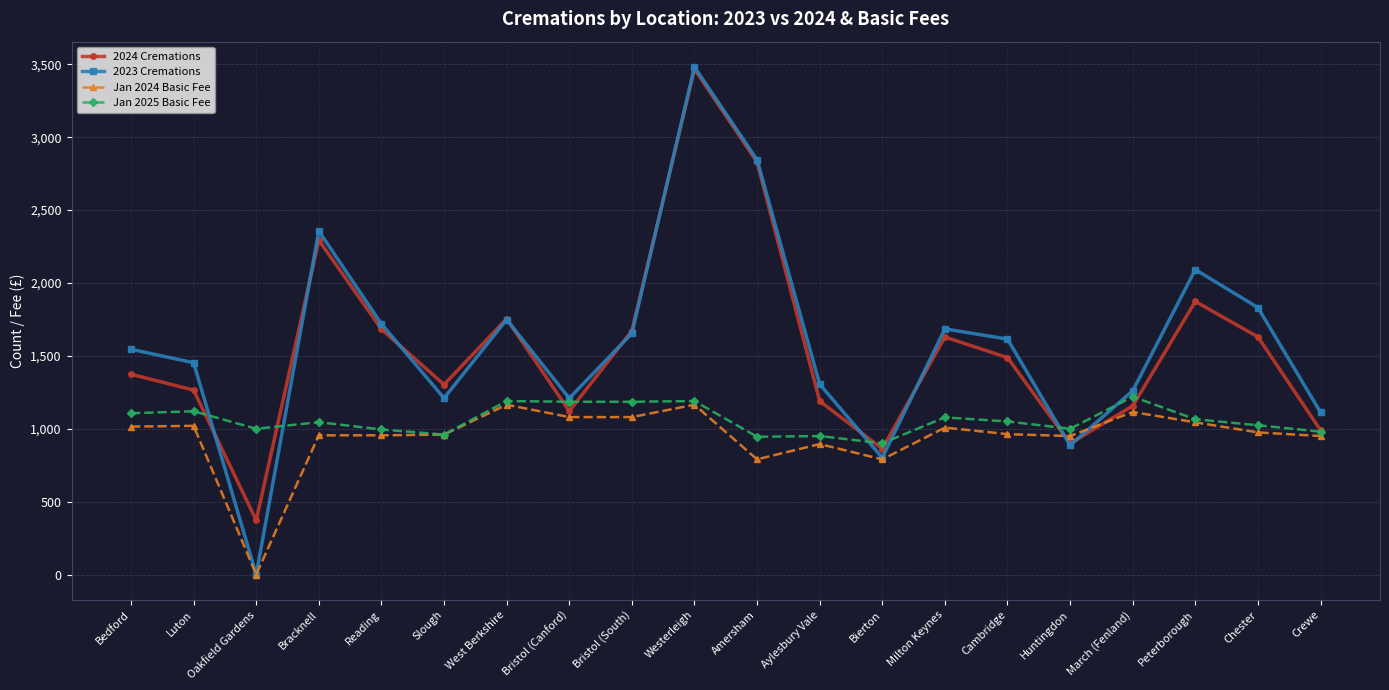

How many series are shown in this chart?

4